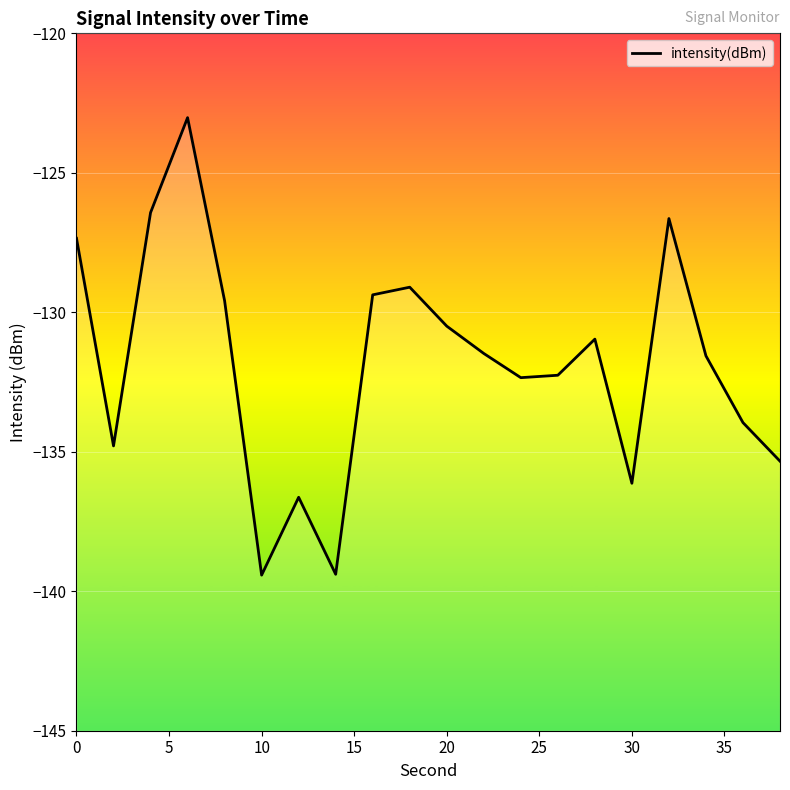

What is the difference between the maximum and minimum values?

16.4